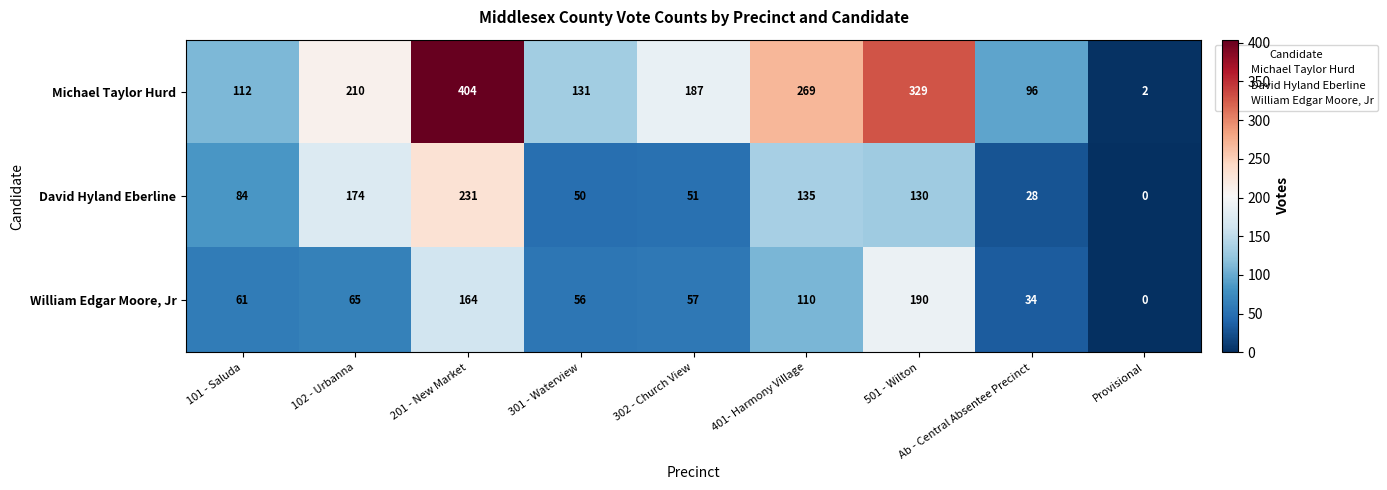

What is the difference between the maximum and minimum values in the Michael Taylor Hurd series?

402